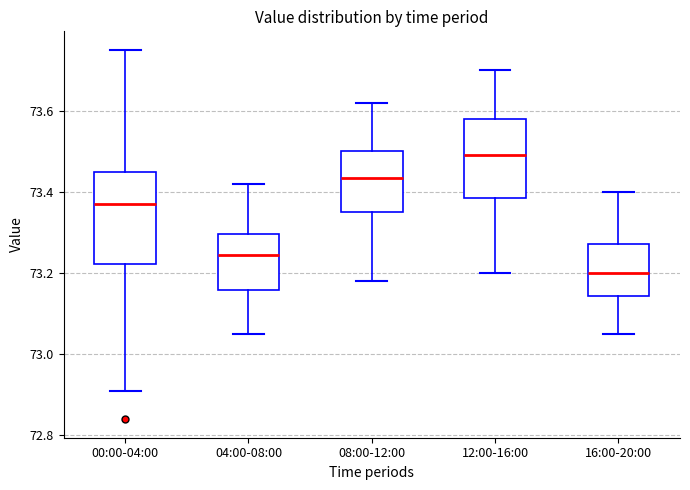

Where does the upper whisker of the box for 00:00-04:00 end on the y-axis? The values are not printed on the chart, so give them approximately, as read against the axis.

73.76